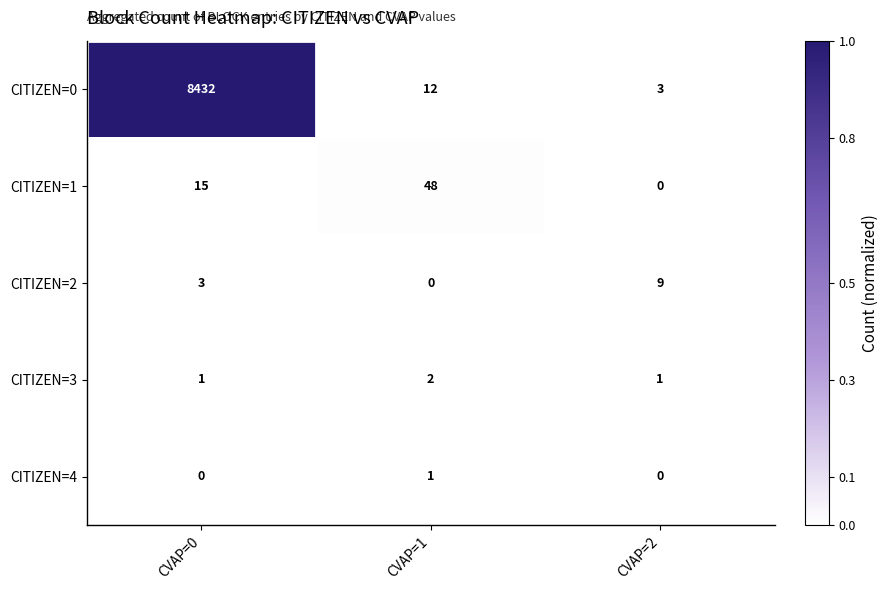

Is it true that CITIZEN=3 equals 0 at CVAP=0?

False